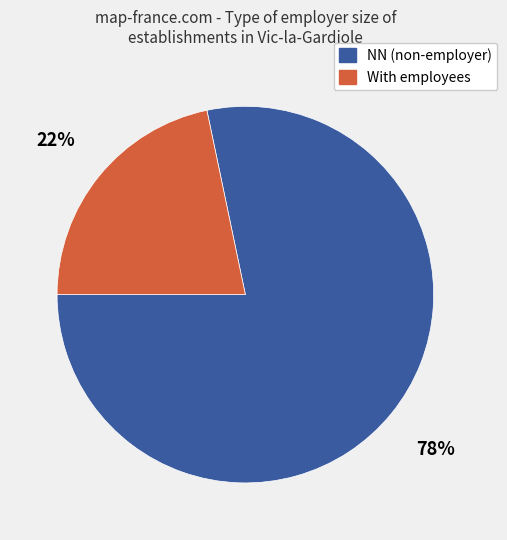

To the nearest percent, what is the average slice percentage?

50%